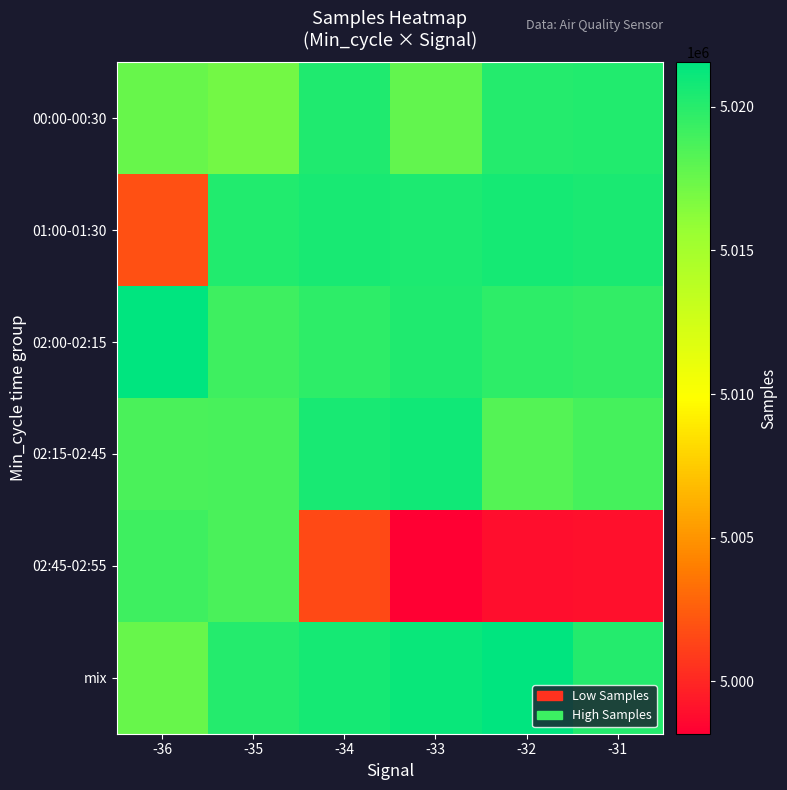

Rank the series at -33 from lowest to highest value.

02:45-02:55, 00:00-00:30, 02:00-02:15, 01:00-01:30, 02:15-02:45, mix